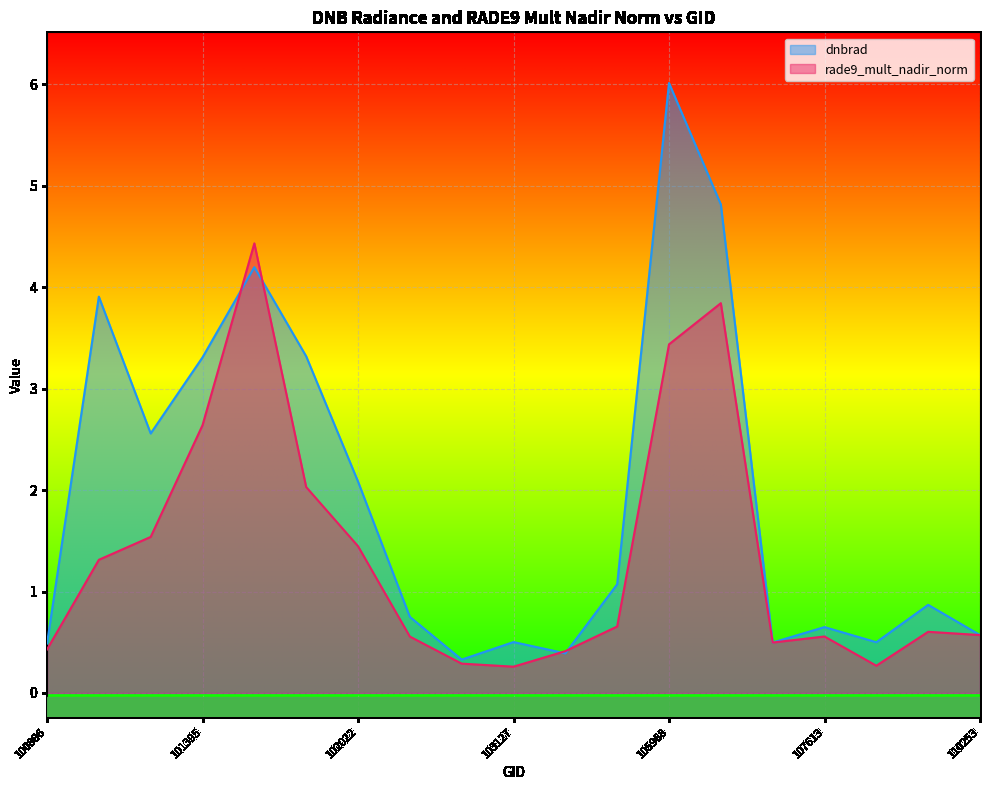

At which label is rade9_mult_nadir_norm closest to 2?

101893